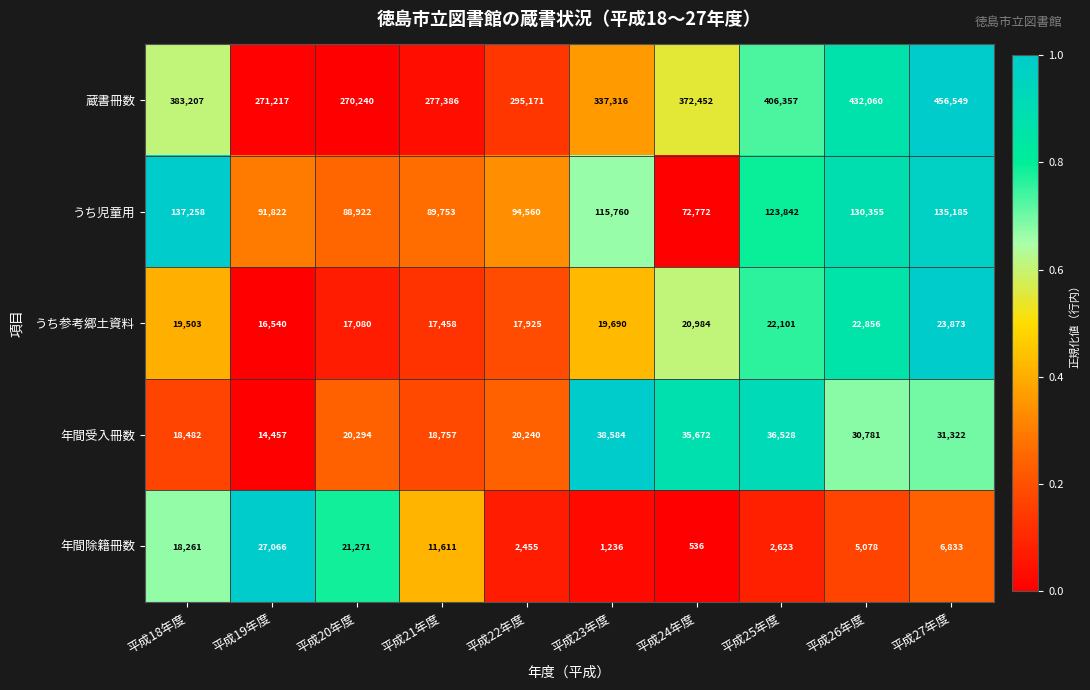

The 蔵書冊数 series shows 372452 at 平成24年度. True or false?

True